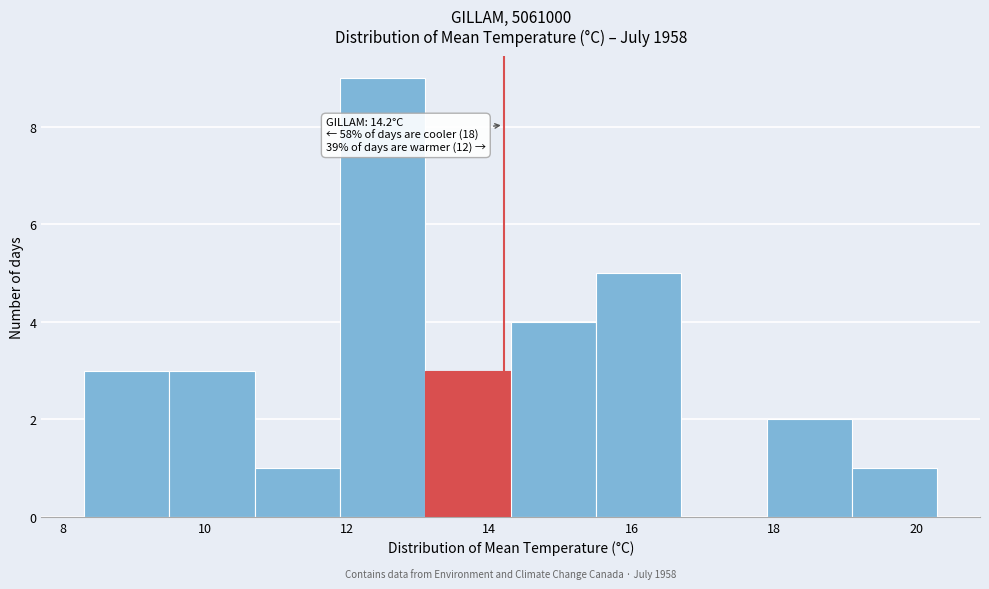

Which range on the x-axis has the tallest bar?

11.9 to 13.1